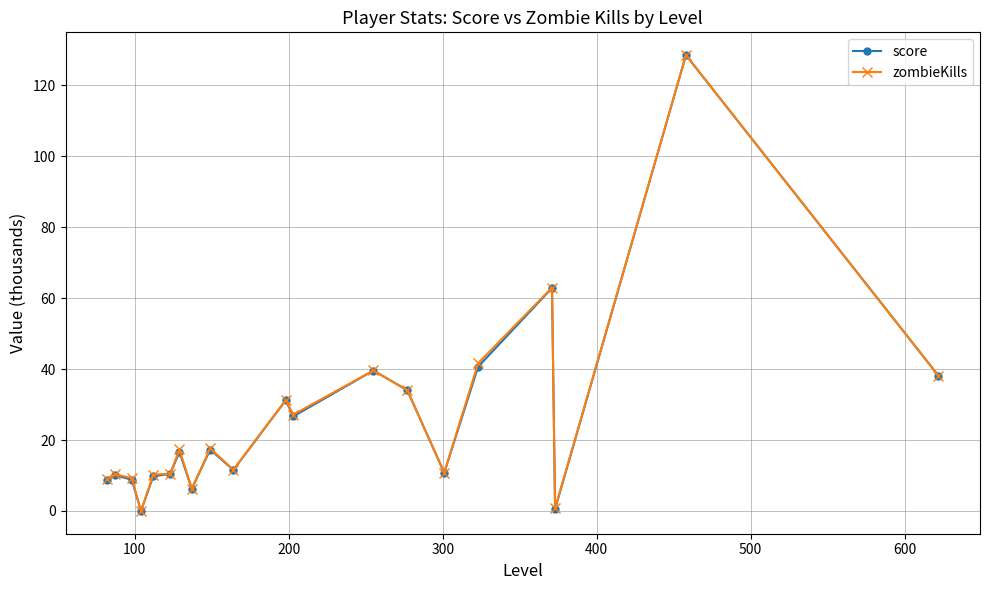

What is the maximum value shown in the chart?

128.5